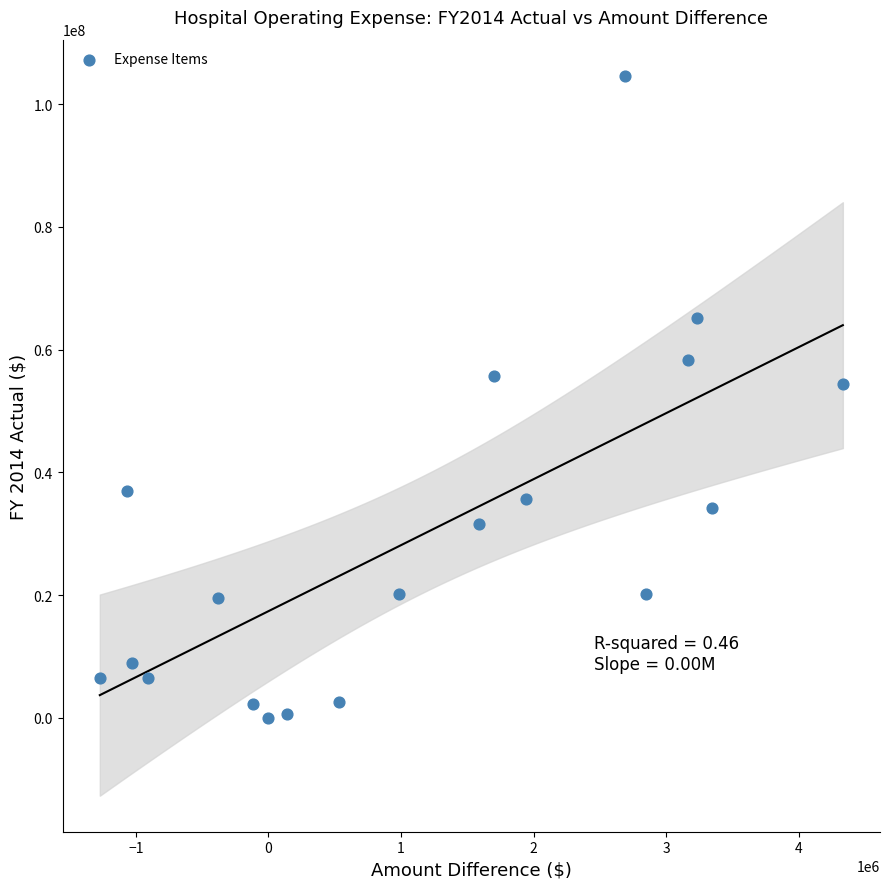

What is the range of X values (max minus min)?

5604695